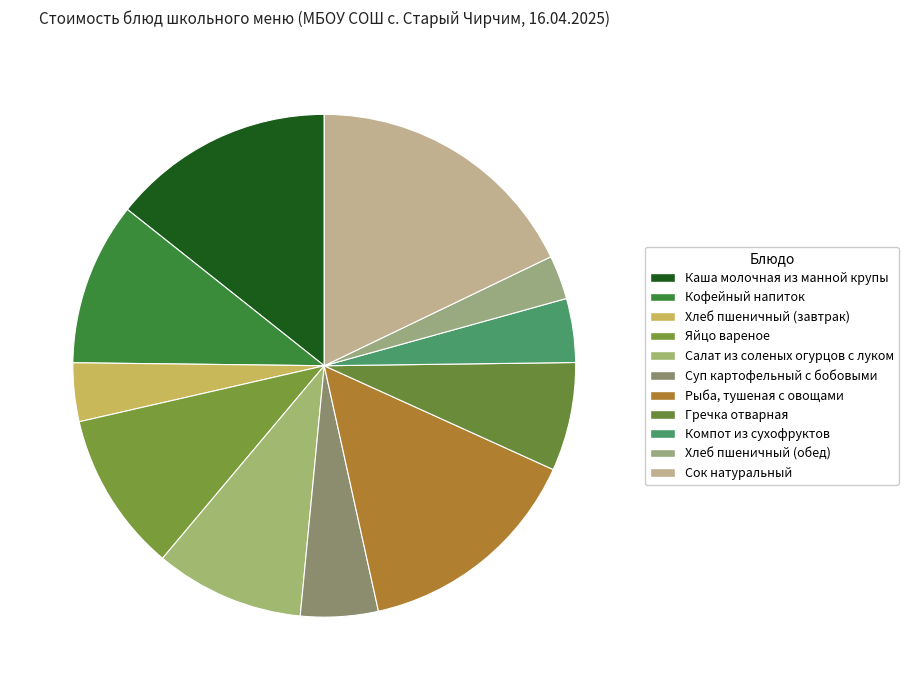

What is the ratio of the value at Хлеб пшеничный (обед) to the value at Кофейный напиток?

0.3